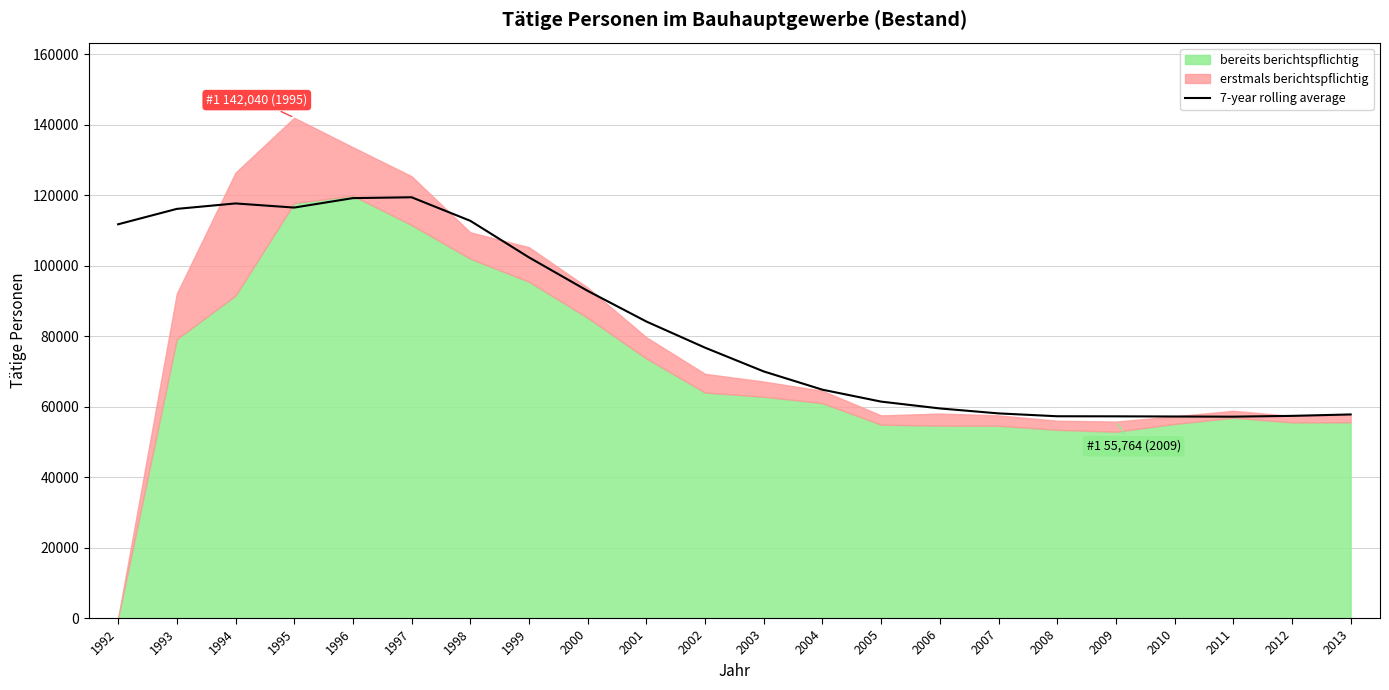

Reading right to left, transcribe all the data shown in this chart.

2013=57797.8	2012=57391.0	2011=57162.0	2010=57214.1	2009=57259.9	2008=57282.4	2007=58094.3	2006=59502.1	2005=61439.7	2004=64823.0	2003=70005.4	2002=76752.0	2001=84176.6	2000=92879.1	1999=102382.9	1998=112770.4	1997=119449.3	1996=119207.3	1995=116525.3	1994=117697.0	1993=116150.8	1992=111775.5